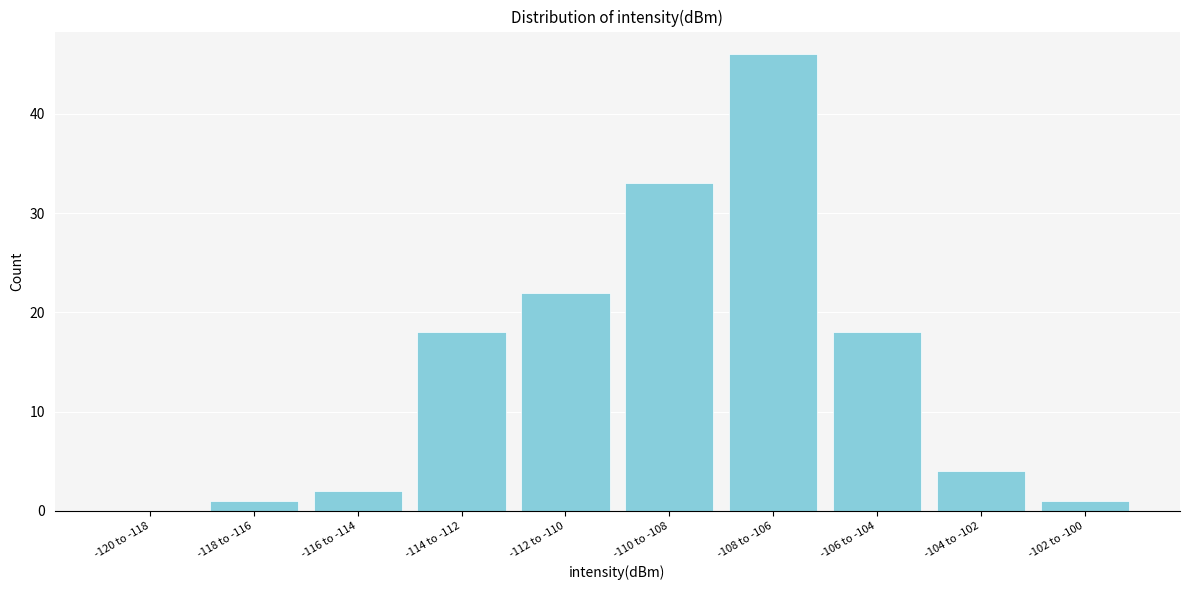

Reading right to left, transcribe all the data shown in this chart.

-102 to -100=1	-104 to -102=4	-106 to -104=18	-108 to -106=46	-110 to -108=33	-112 to -110=22	-114 to -112=18	-116 to -114=2	-118 to -116=1	-120 to -118=0